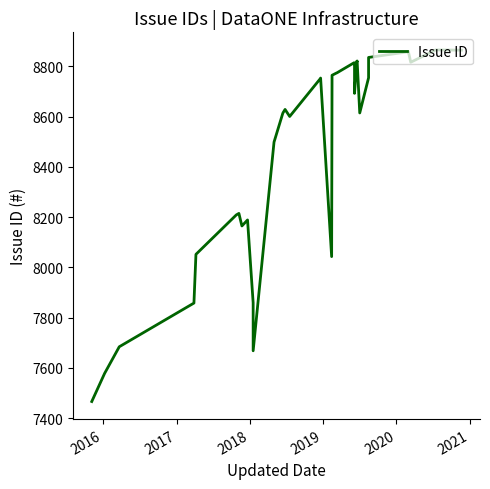

What is the minimum value shown in the chart?

7466